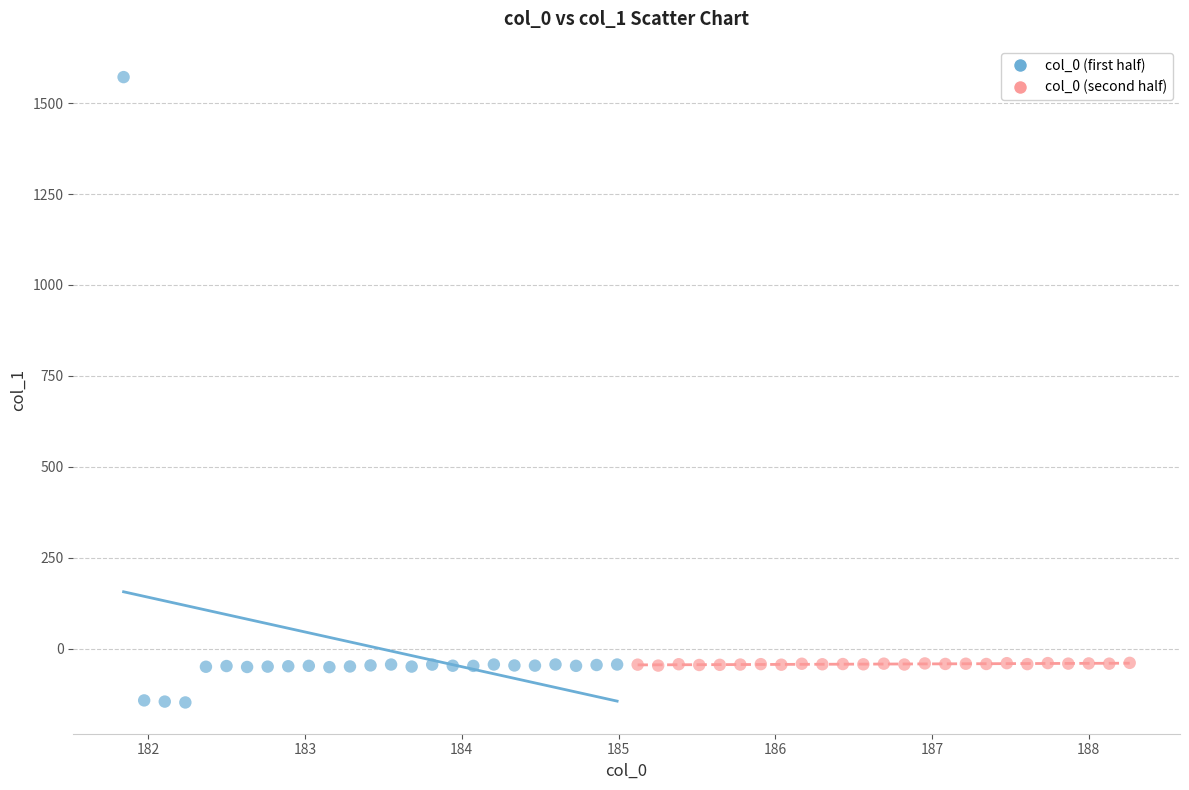

Which series reaches the minimum Y coordinate?

col_0 (first half)